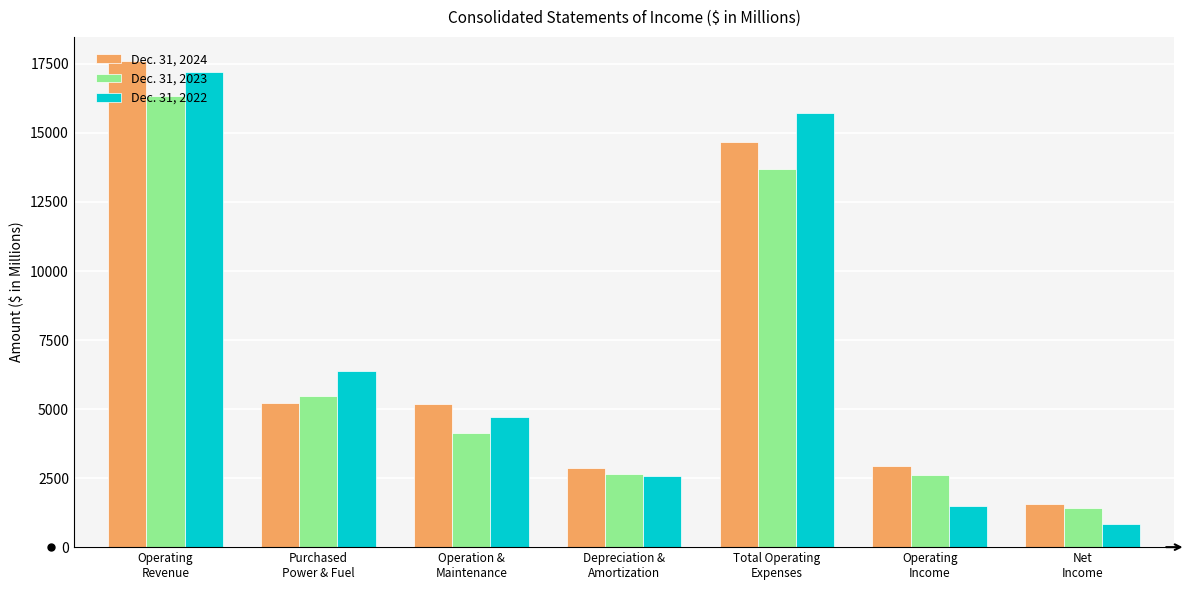

What is the minimum value shown in the chart?

824